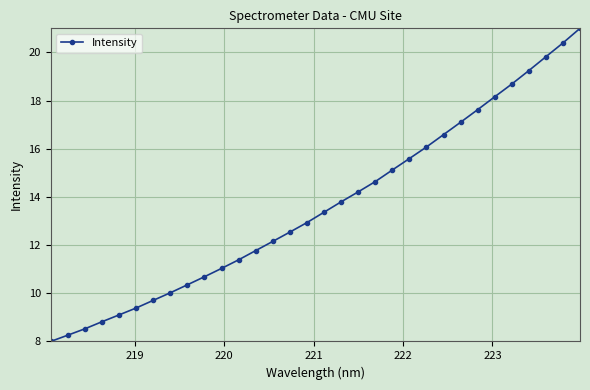

How many lines are shown in the chart?

1